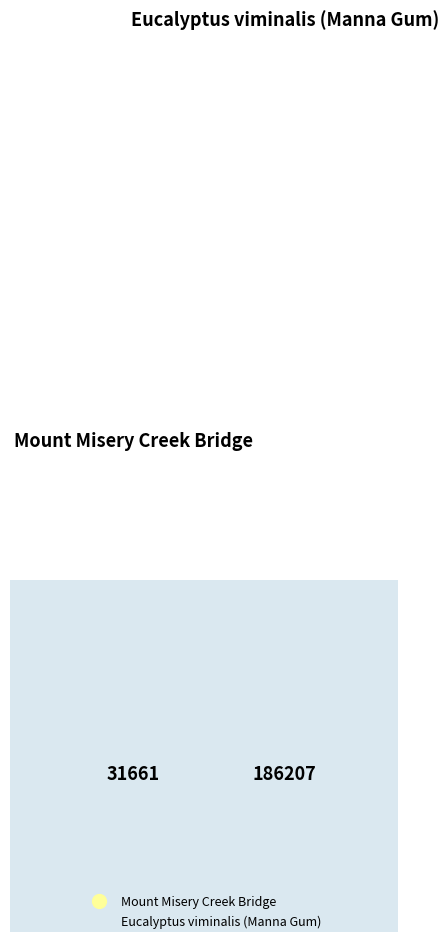

Rank the categories by value from lowest to highest.

Mount Misery Creek Bridge, Eucalyptus viminalis (Manna Gum)